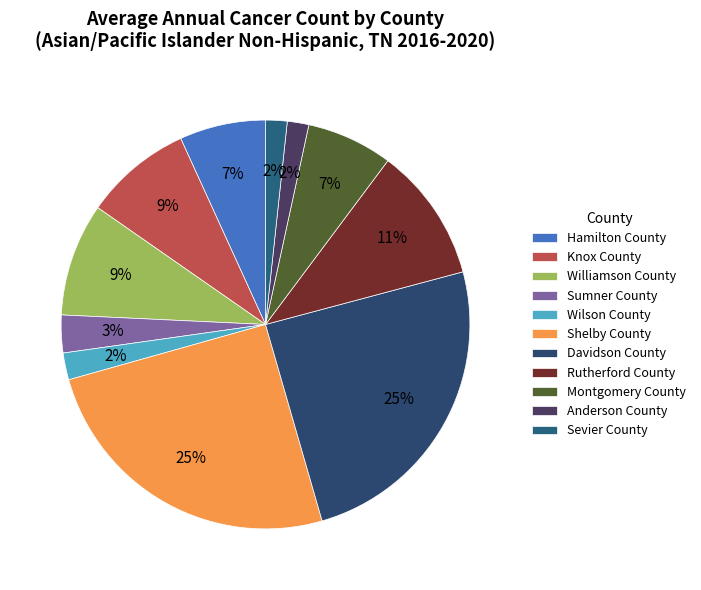

To the nearest percent, what portion does Rutherford County represent?

11%